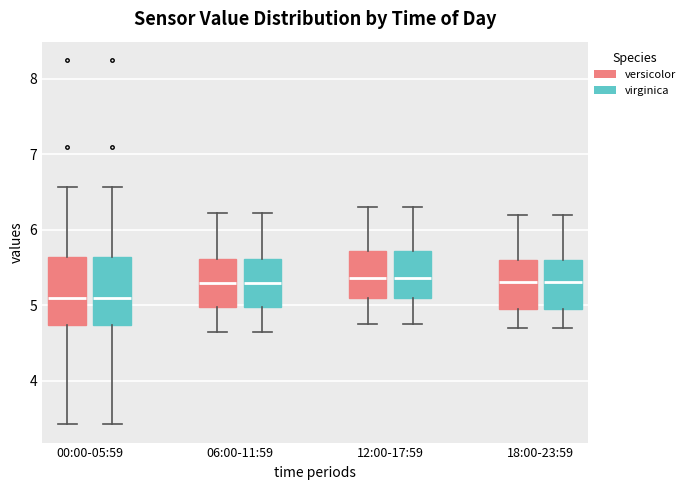

Reading left to right, read every box against the y-axis: the position of its median line, the range the box covers, and the ends of its whiskers. The values are not printed on the chart, so give them approximately, as read against the axis.

00:00-05:59 (versicolor): median 5.1, box 4.7 to 5.6, whiskers 3.4 to 6.6
00:00-05:59 (virginica): median 5.1, box 4.7 to 5.6, whiskers 3.4 to 6.6
06:00-11:59 (versicolor): median 5.3, box 5.0 to 5.6, whiskers 4.7 to 6.2
06:00-11:59 (virginica): median 5.3, box 5.0 to 5.6, whiskers 4.7 to 6.2
12:00-17:59 (versicolor): median 5.4, box 5.1 to 5.7, whiskers 4.8 to 6.3
12:00-17:59 (virginica): median 5.4, box 5.1 to 5.7, whiskers 4.8 to 6.3
18:00-23:59 (versicolor): median 5.3, box 5.0 to 5.6, whiskers 4.7 to 6.2
18:00-23:59 (virginica): median 5.3, box 5.0 to 5.6, whiskers 4.7 to 6.2